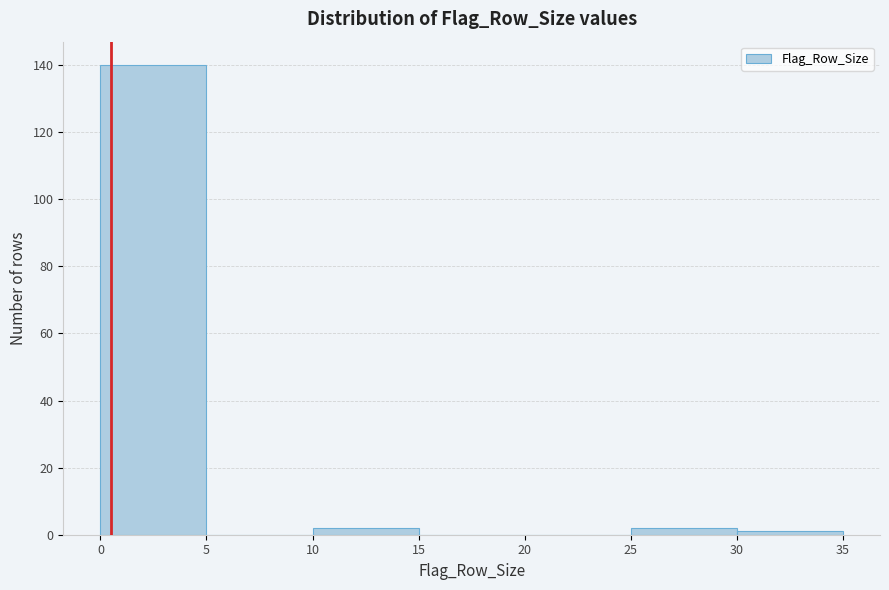

Reading left to right, transcribe this chart: for each bar, give the range it covers on the x-axis and its height. The values are not printed on the chart, so give them approximately, as read against the axis.

0 to 5: 140
5 to 10: 0
10 to 15: 2
15 to 20: 0
20 to 25: 0
25 to 30: 2
30 to 35: under 2